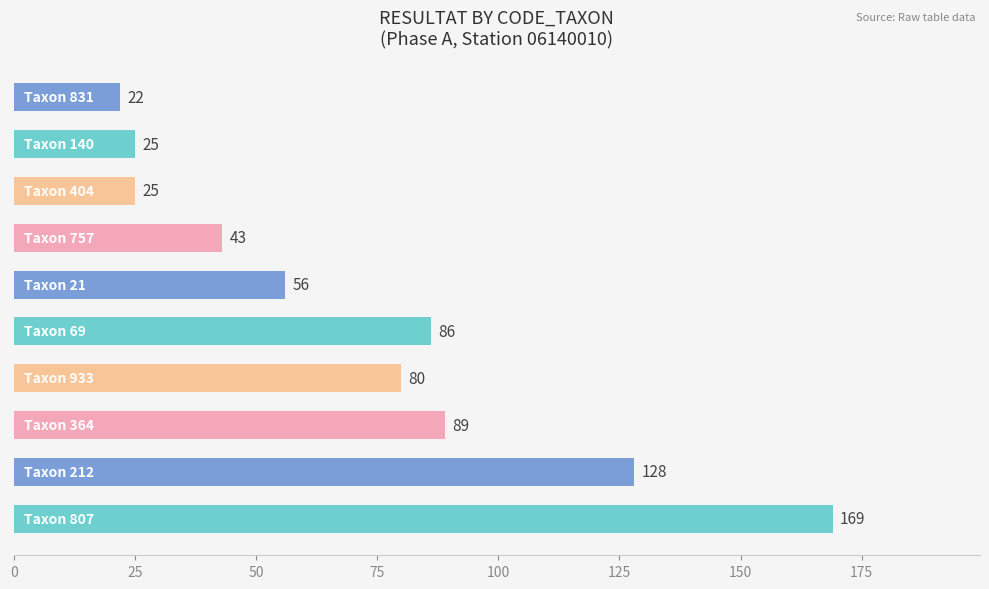

What is the smallest value displayed?

22